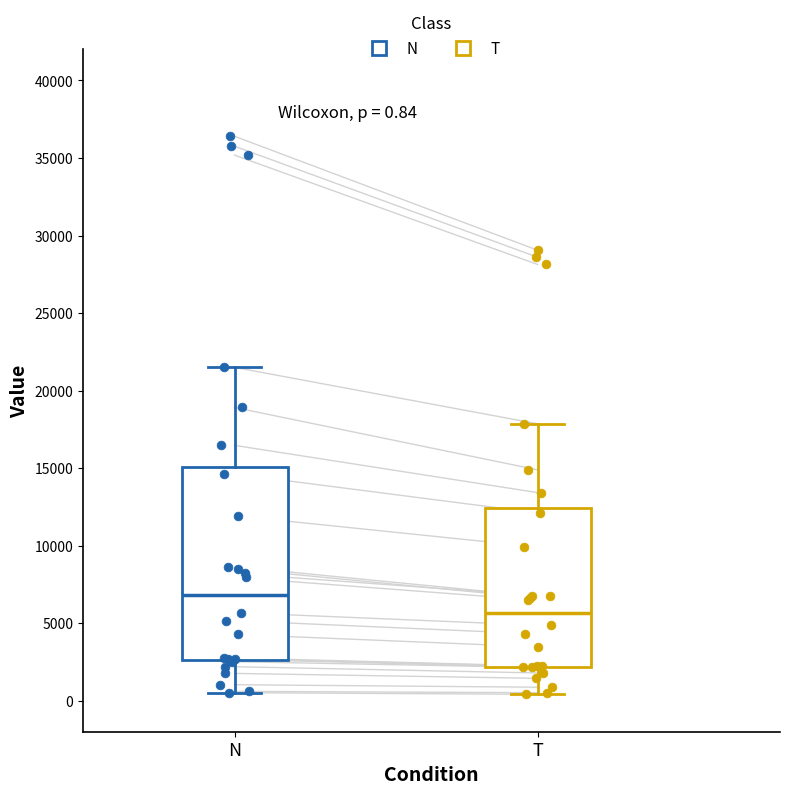

Which box has the lowest median line?

T